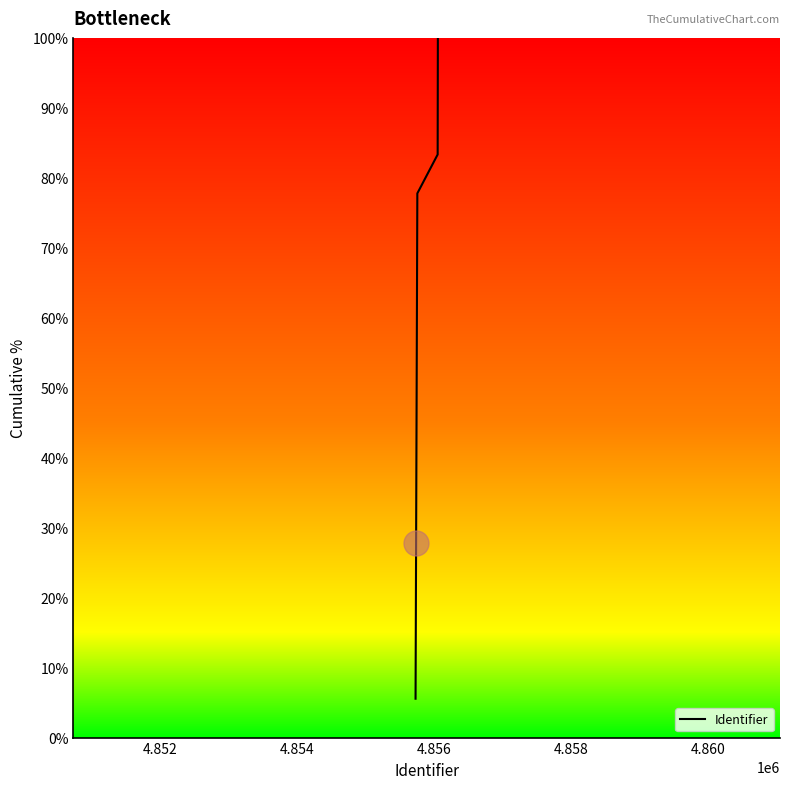

What is the maximum value shown in the chart?

100.0